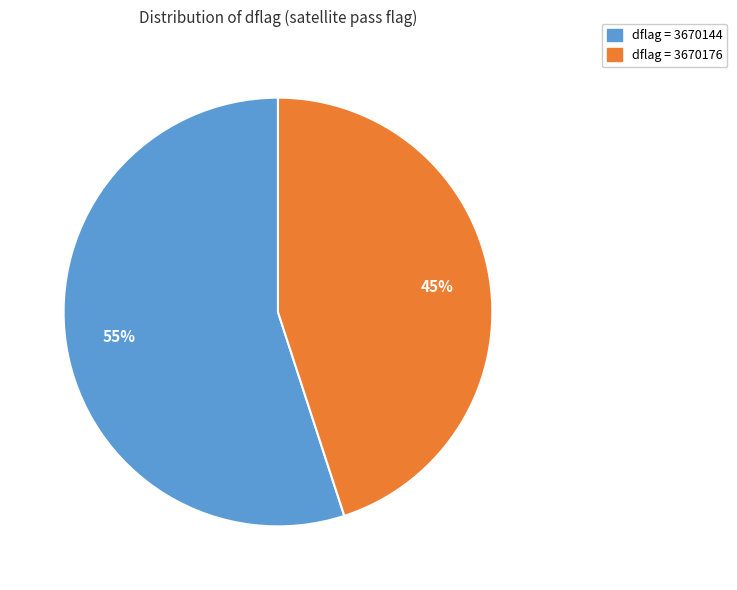

To the nearest percent, what is the average slice percentage?

50%